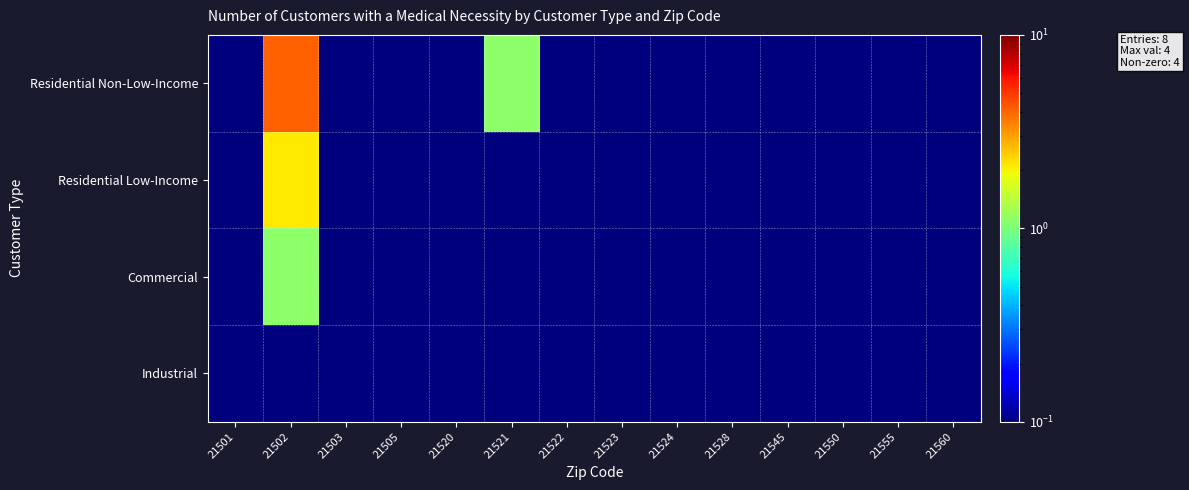

Reading left to right, list all the values displayed in this chart.

Residential Non-Low-Income: 21501=0.1	21502=4.1	21503=0.1	21505=0.1	21520=0.1	21521=1.1	21522=0.1	21523=0.1	21524=0.1	21528=0.1	21545=0.1	21550=0.1	21555=0.1	21560=0.1
Residential Low-Income: 21501=0.1	21502=2.1	21503=0.1	21505=0.1	21520=0.1	21521=0.1	21522=0.1	21523=0.1	21524=0.1	21528=0.1	21545=0.1	21550=0.1	21555=0.1	21560=0.1
Commercial: 21501=0.1	21502=1.1	21503=0.1	21505=0.1	21520=0.1	21521=0.1	21522=0.1	21523=0.1	21524=0.1	21528=0.1	21545=0.1	21550=0.1	21555=0.1	21560=0.1
Industrial: 21501=0.1	21502=0.1	21503=0.1	21505=0.1	21520=0.1	21521=0.1	21522=0.1	21523=0.1	21524=0.1	21528=0.1	21545=0.1	21550=0.1	21555=0.1	21560=0.1